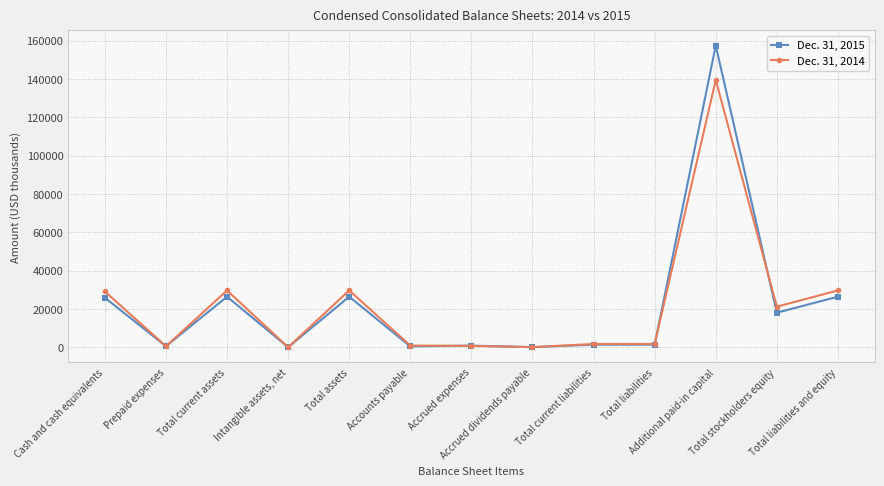

Which series ends up on top after the final intersection of Dec. 31, 2014 and Dec. 31, 2015?

Dec. 31, 2014